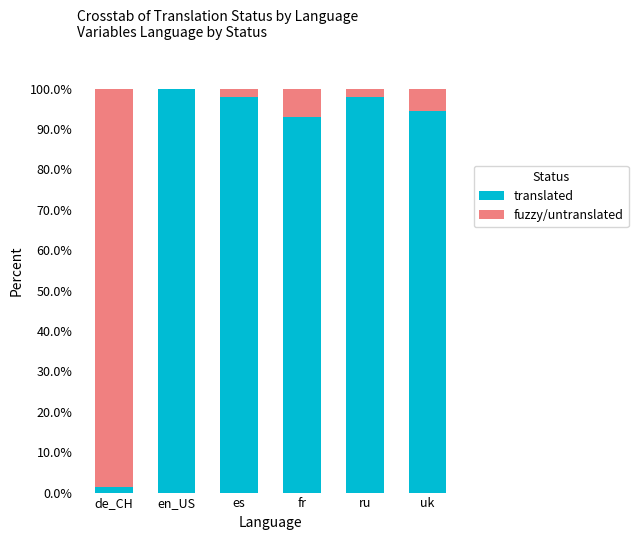

Where is translated nearest to the value 50?

fr